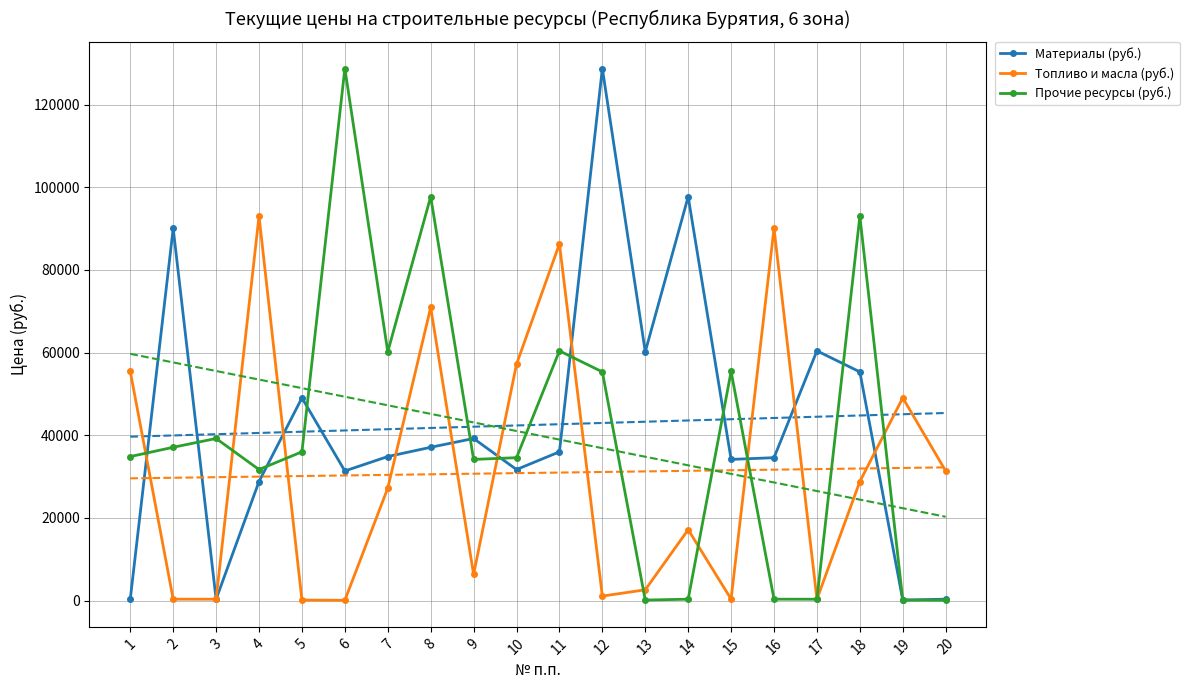

The Топливо и масла (руб.) series shows 48055.7 at 11. True or false?

False